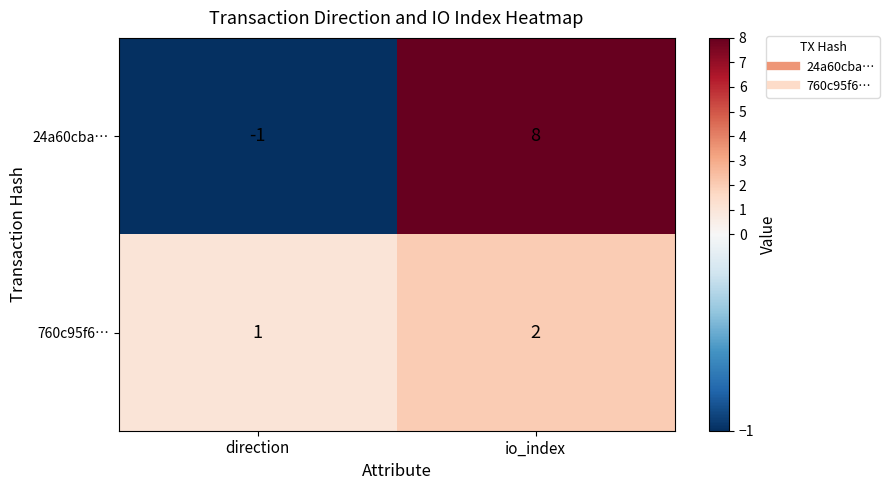

Which series has the largest range (max minus min)?

24a60cba…